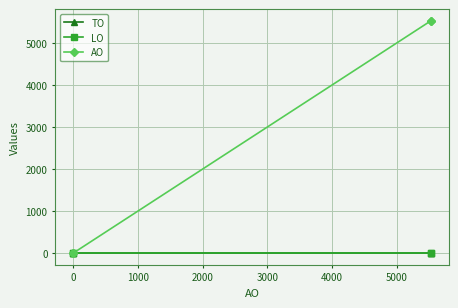

What is the maximum value shown in the chart?

5527